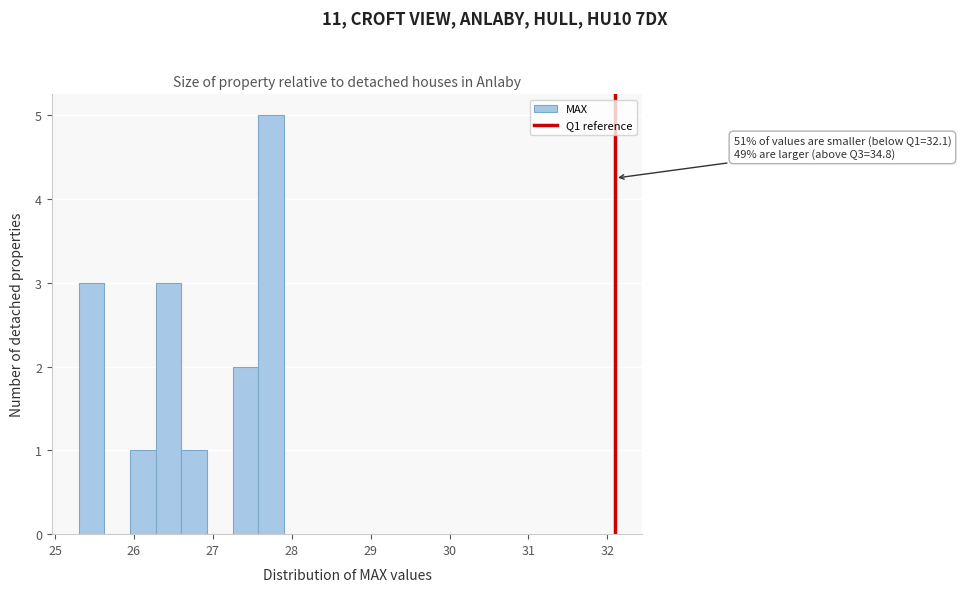

Read against the x-axis, roughly where is the centre of the tallest bar?

27.7